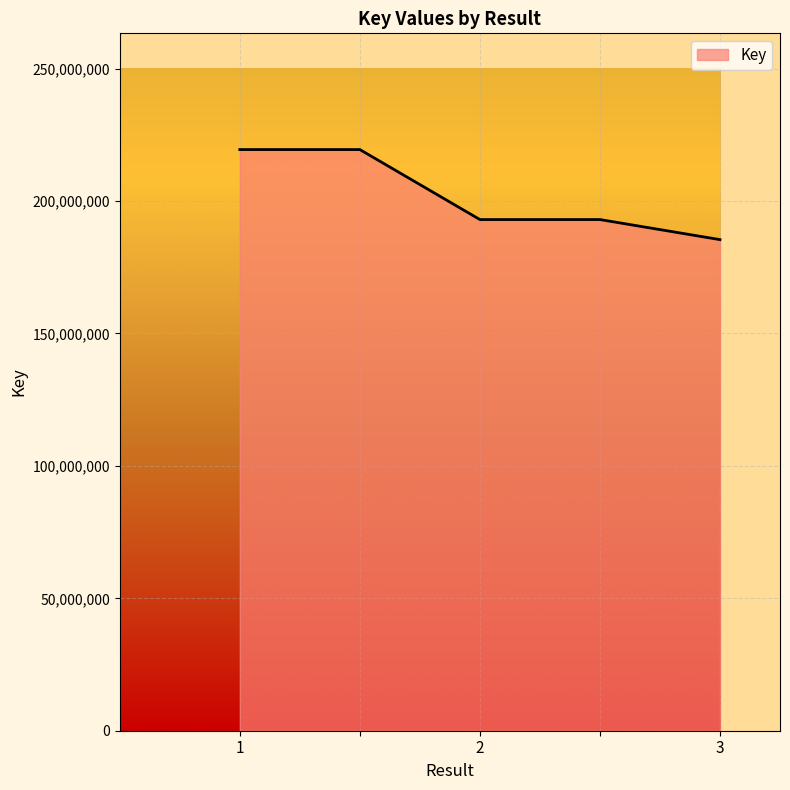

What is the smallest value displayed?

185424649